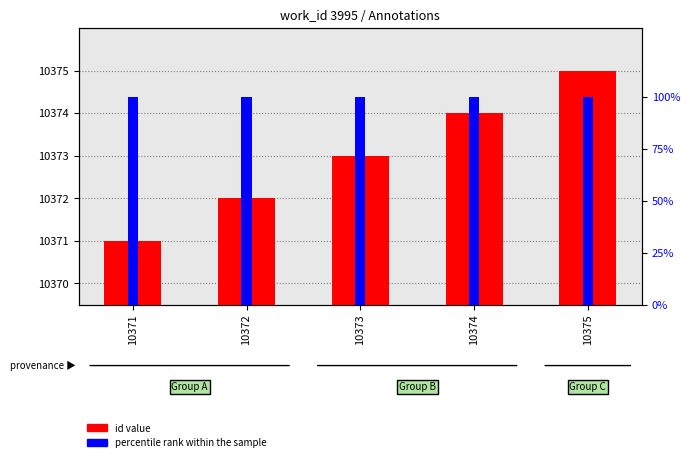

At which label does id value reach its minimum?

10371